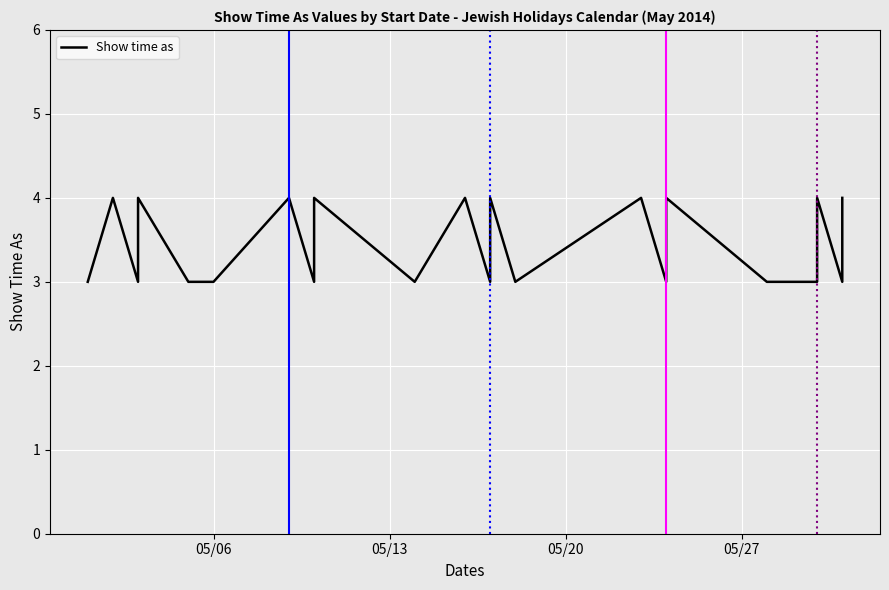

Reading left to right, transcribe all the data shown in this chart.

3	4	3	4	3	3	4	3	4	3	4	3	4	3	4	3	3	4	3	3	4	3	4